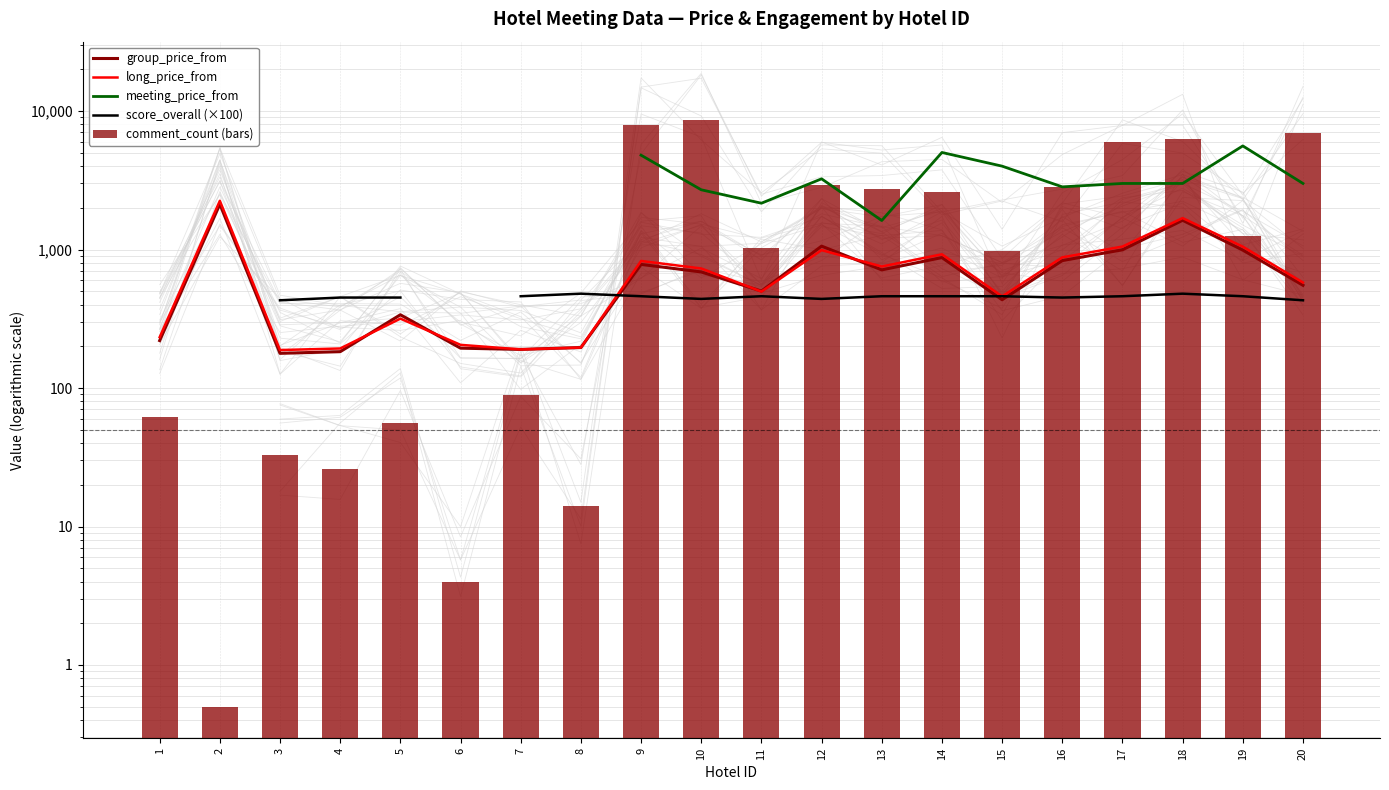

What is the value of the score_overall (×100) bar at the 11th from the left?

460.0